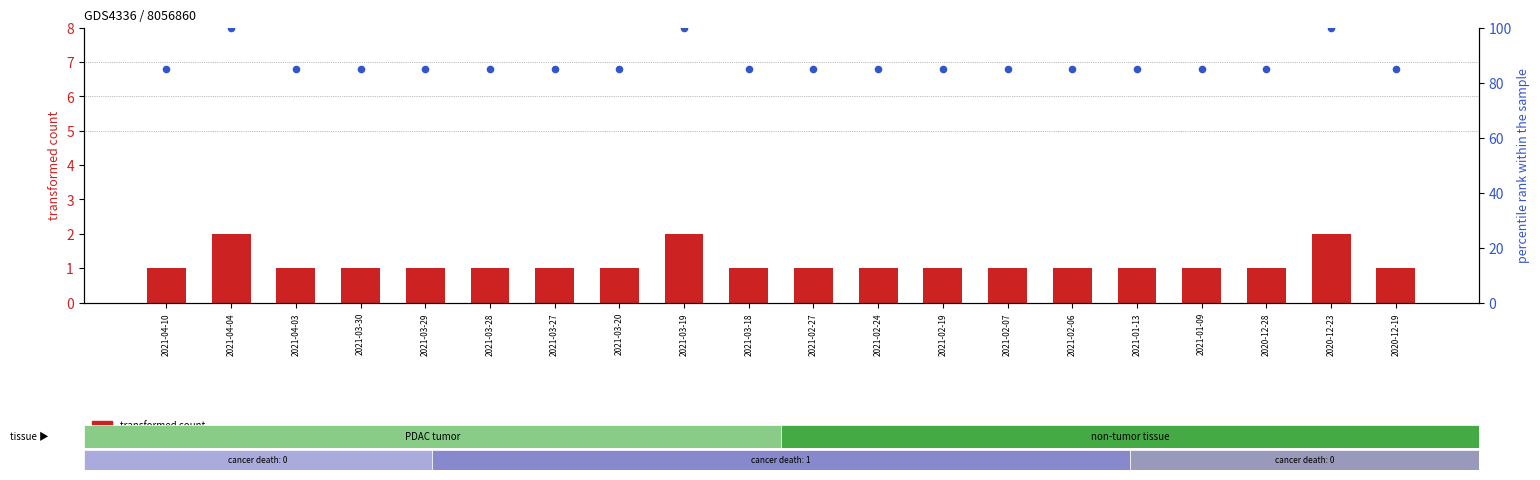

At how many categories does at least one series exceed 39?

20